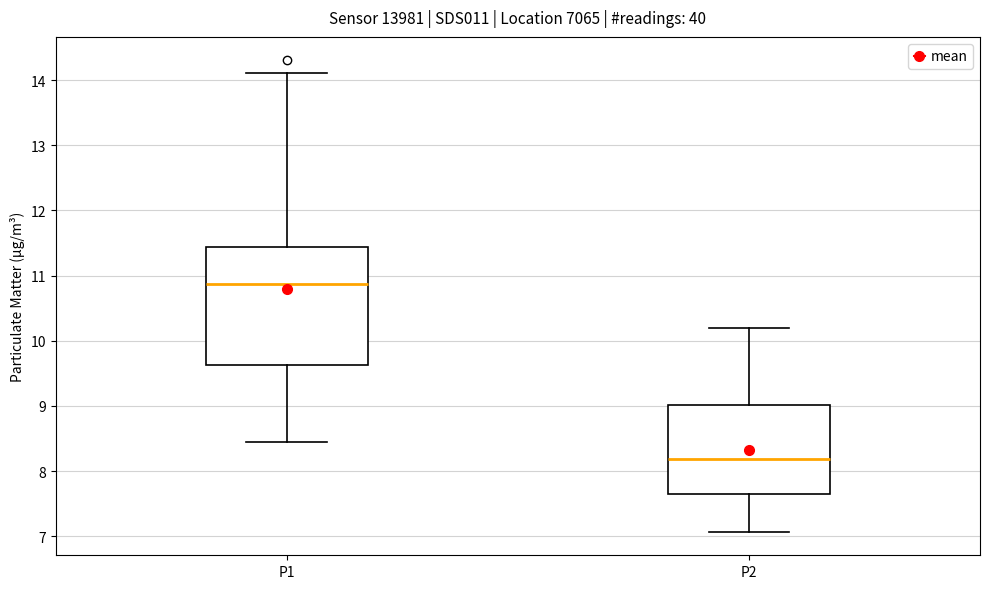

Where is the upper edge of the box for P2 on the y-axis? The values are not printed on the chart, so give them approximately, as read against the axis.

9.0